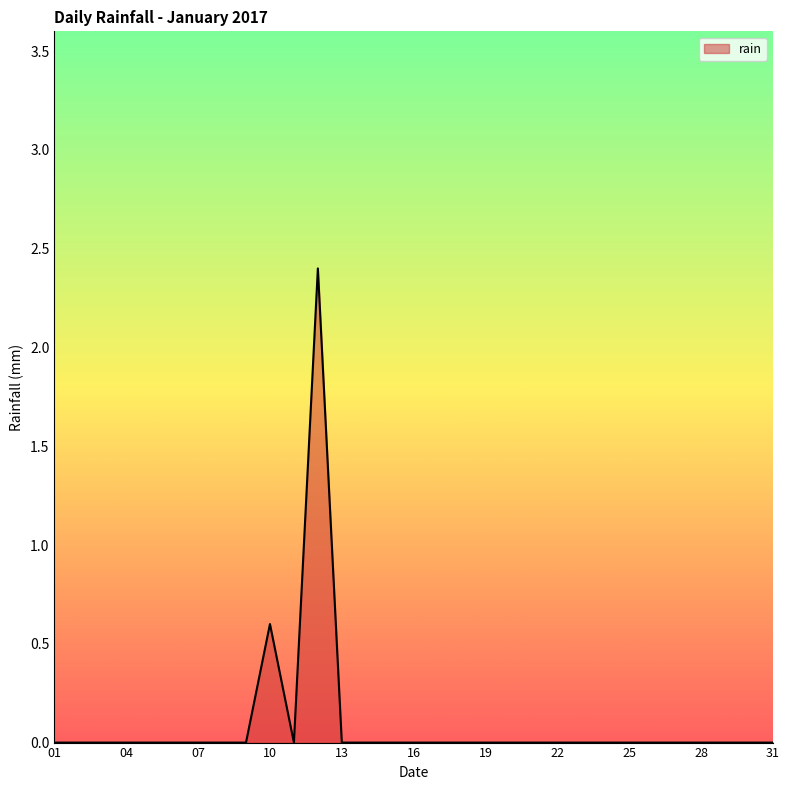

What is the maximum value shown in the chart?

2.4